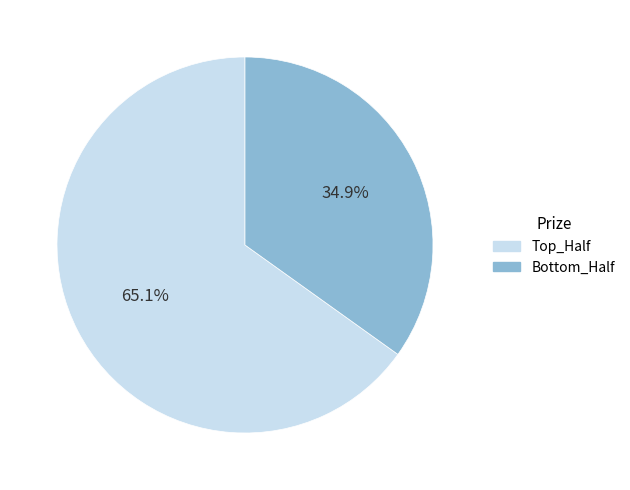

Does any single category account for the majority?

Yes